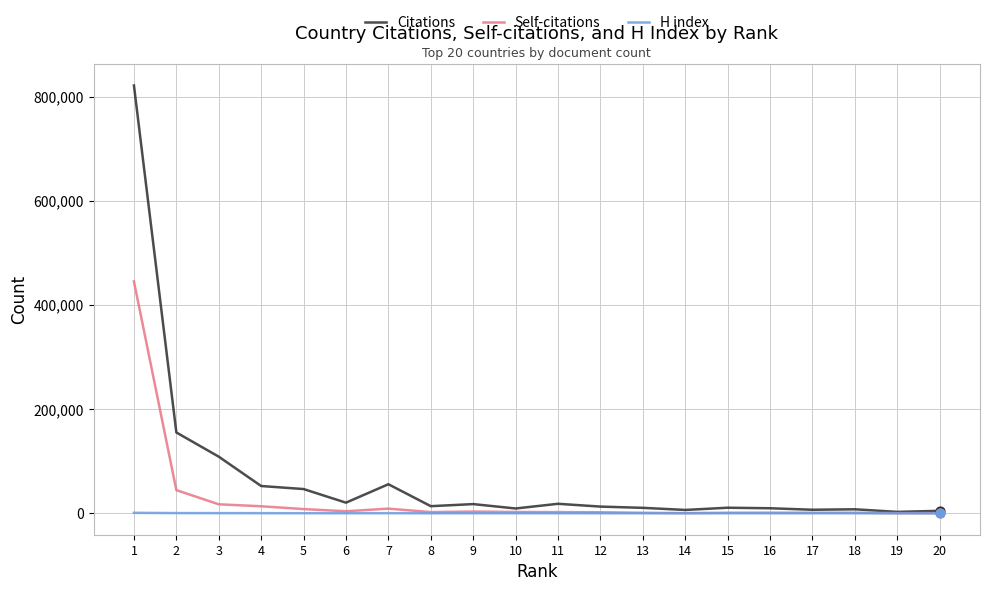

How many lines are shown in the chart?

3